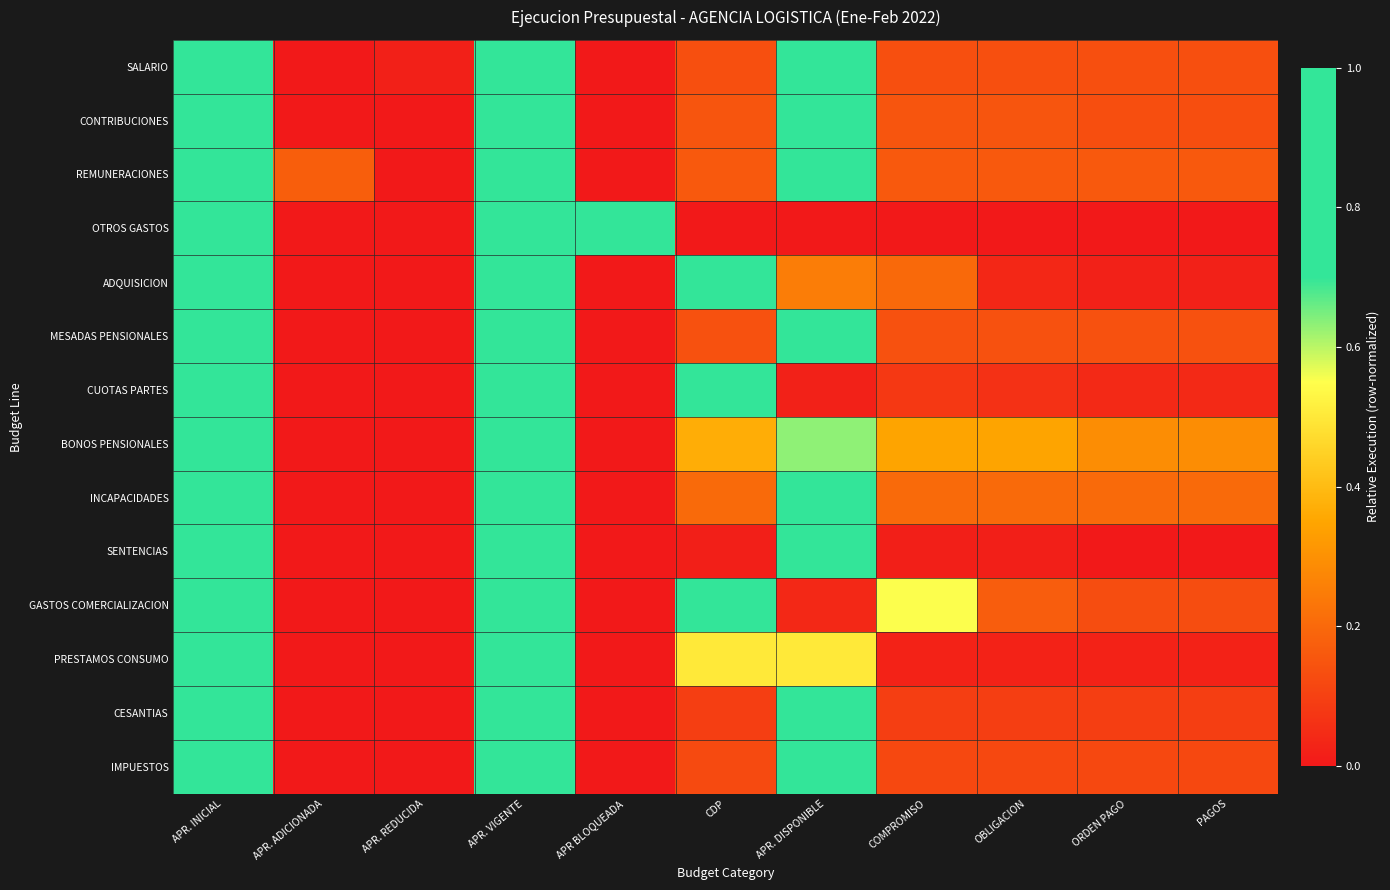

Between COMPROMISO and ORDEN PAGO, which series saw the biggest shift?

GASTOS COMERCIALIZACION